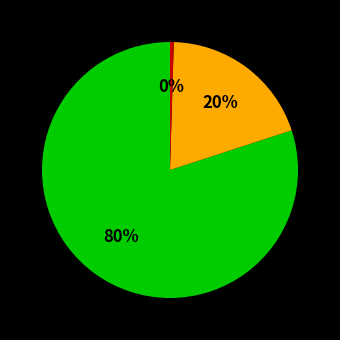

Does any single category account for the majority?

Yes